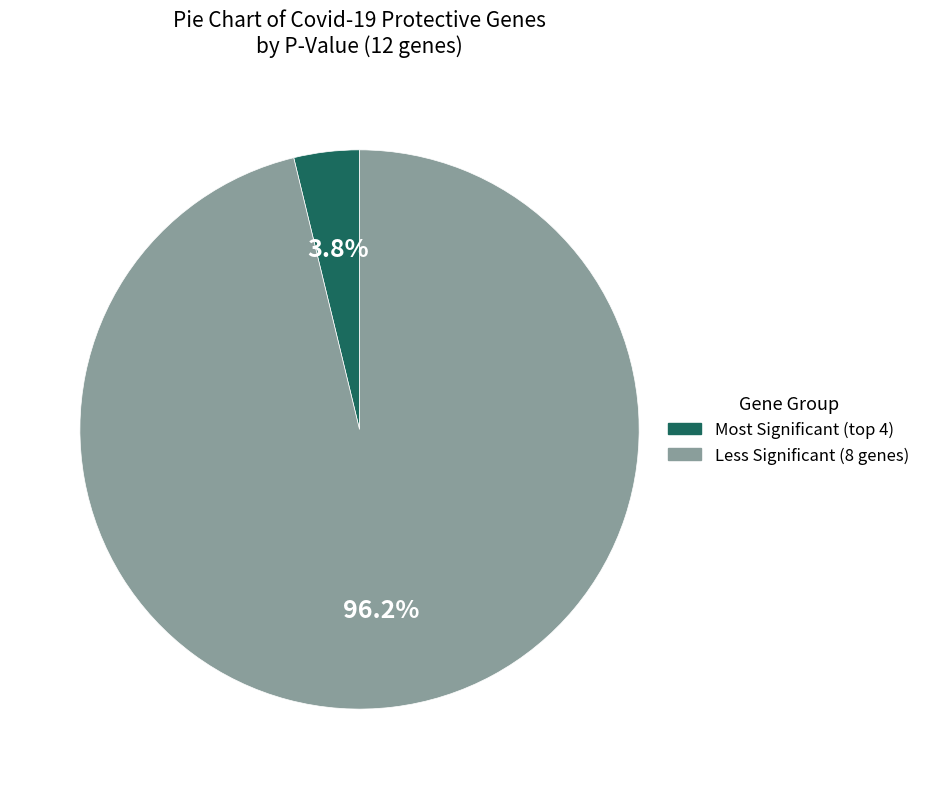

Is there any slice that represents more than half of the pie?

Yes